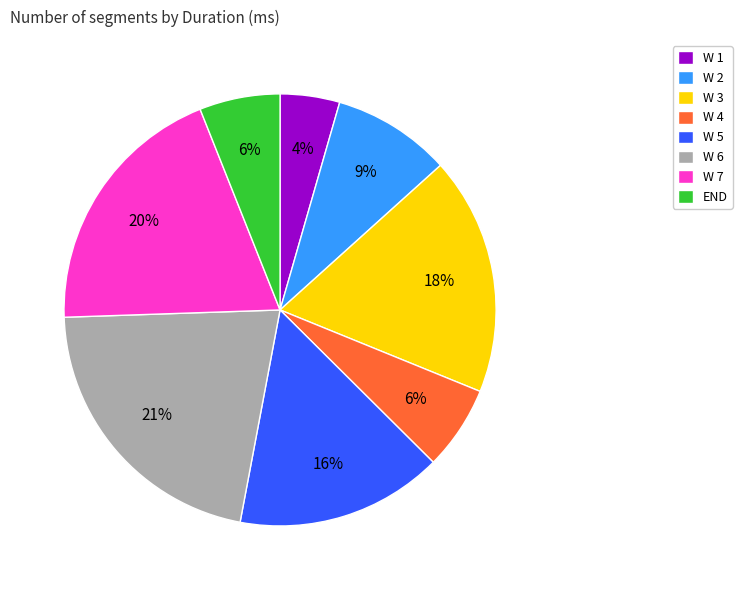

What is the ratio of the value at W 3 to the value at END?

3.0